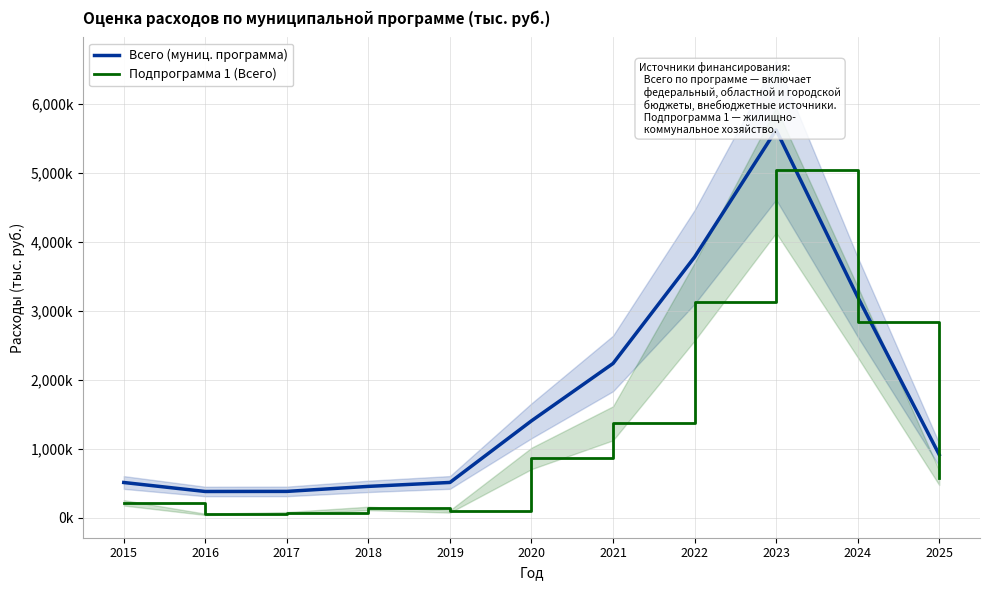

At which category is the sum across all series the highest?

2023